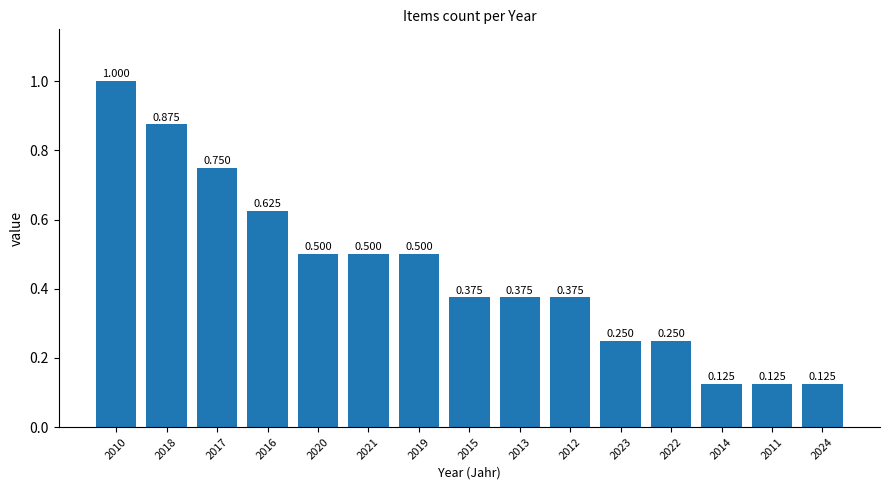

Are the bars horizontal?

No